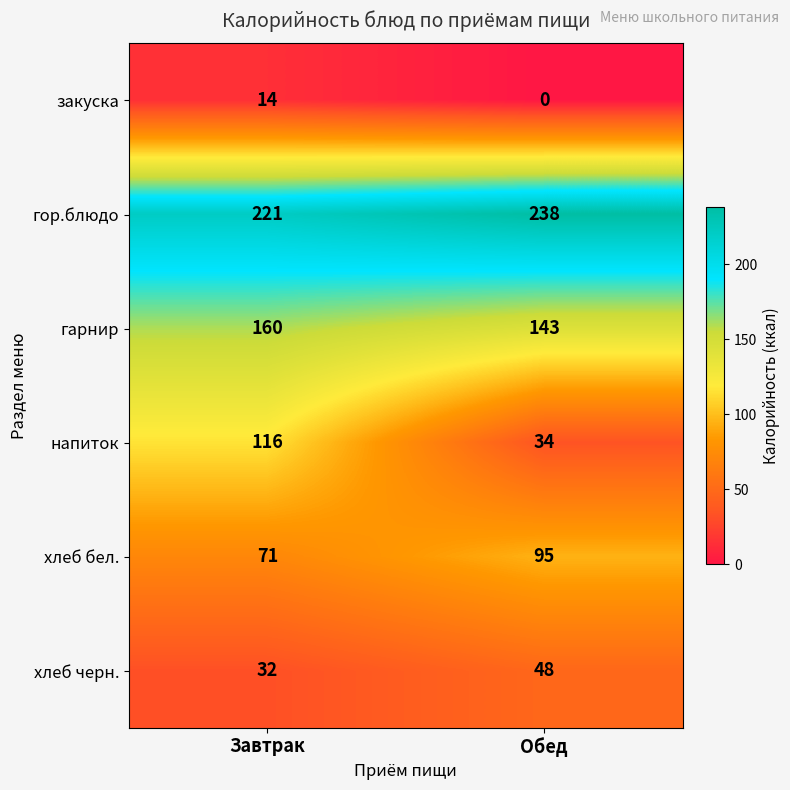

Between Завтрак and Обед, which series saw the biggest shift?

напиток